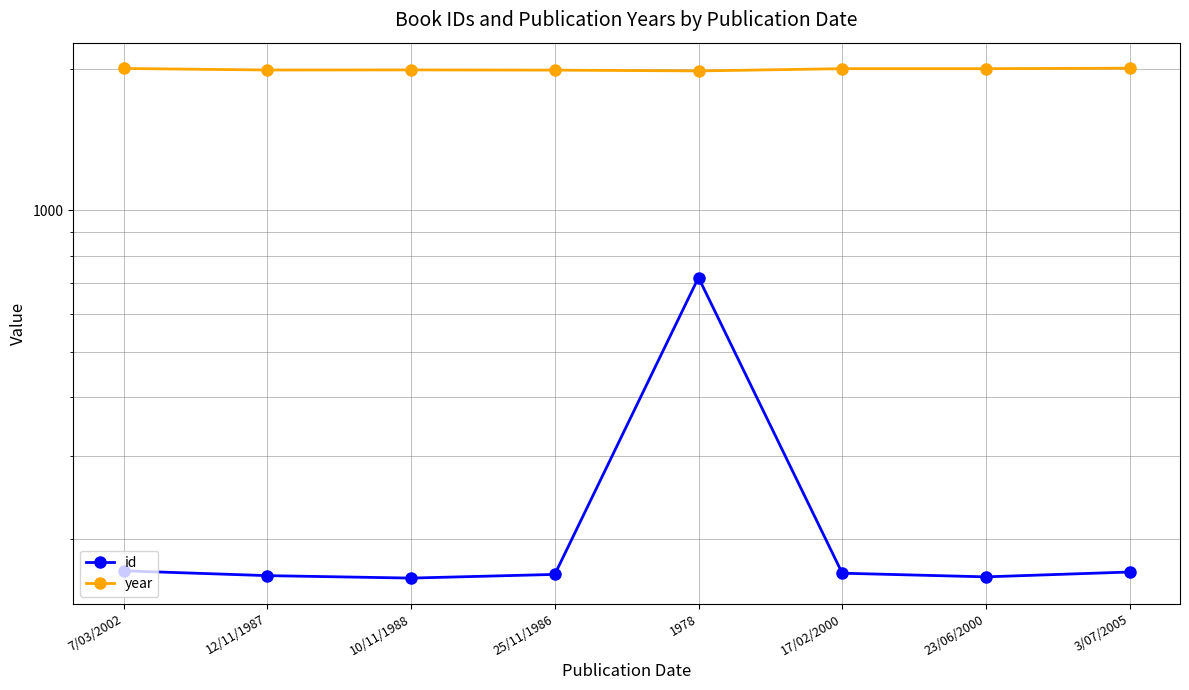

Reading right to left, extract all data points from this chart.

id: 3/07/2005=170	23/06/2000=166	17/02/2000=169	1978=719	25/11/1986=168	10/11/1988=165	12/11/1987=167	7/03/2002=171
year: 3/07/2005=2005	23/06/2000=2000	17/02/2000=2000	1978=1978	25/11/1986=1986	10/11/1988=1988	12/11/1987=1987	7/03/2002=2002